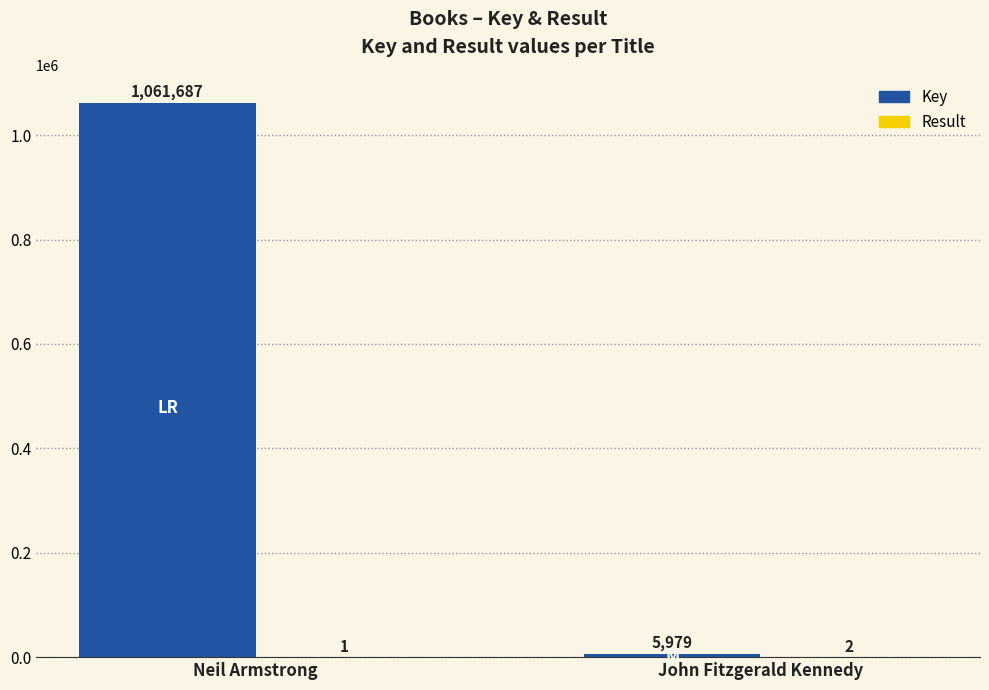

Which series has the largest total across all categories?

Key